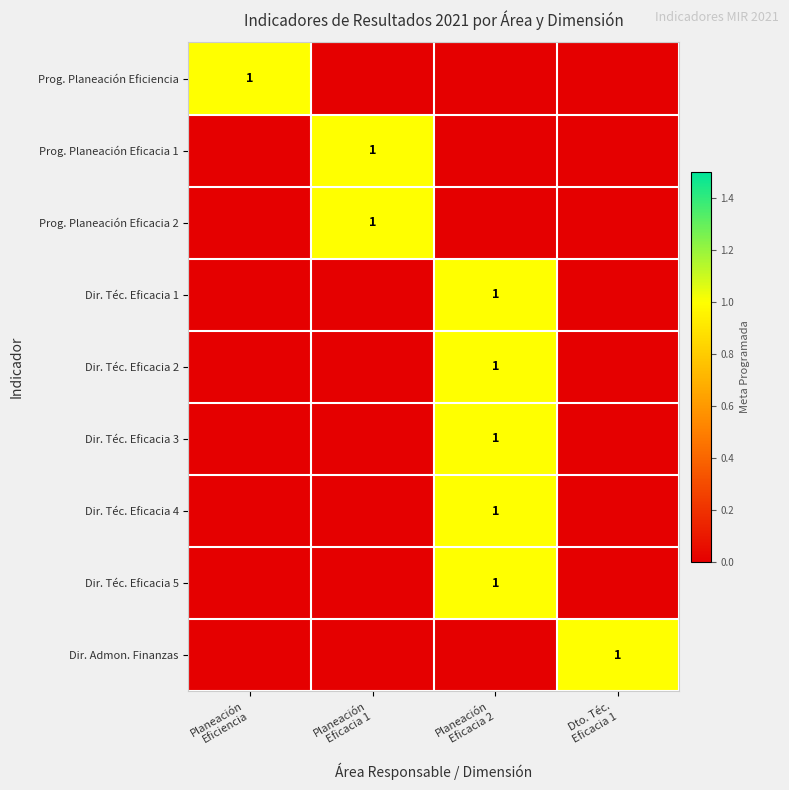

What is the highest value of the Dir. Téc. Eficacia 1 series?

1